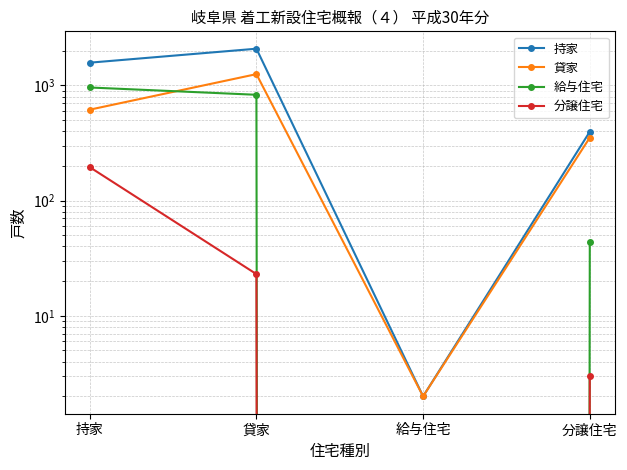

List the labels in order of 給与住宅 value, largest first.

持家, 貸家, 分譲住宅, 給与住宅